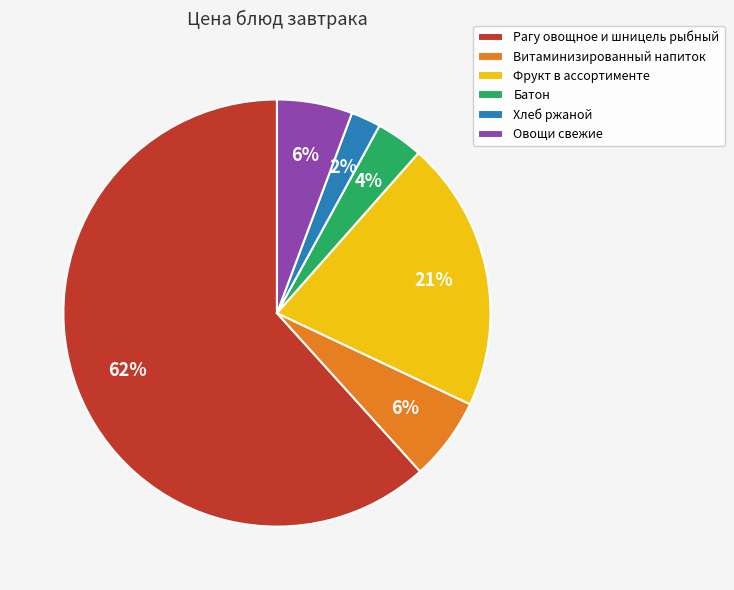

Which slice is the largest?

Рагу овощное и шницель рыбный